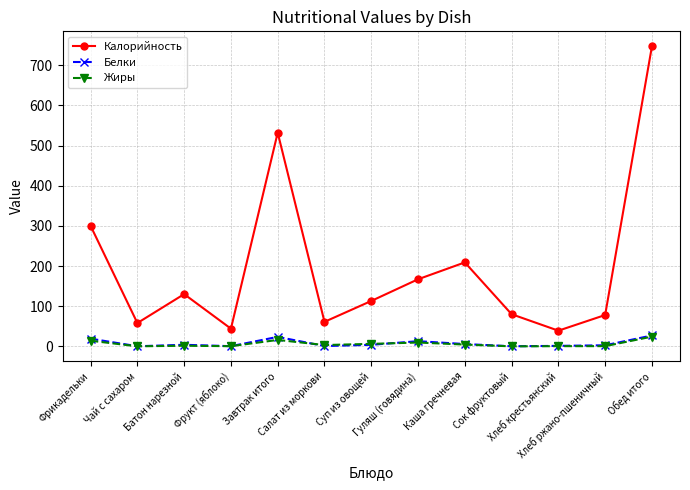

Does the chart display data point markers on the line(s)?

Yes